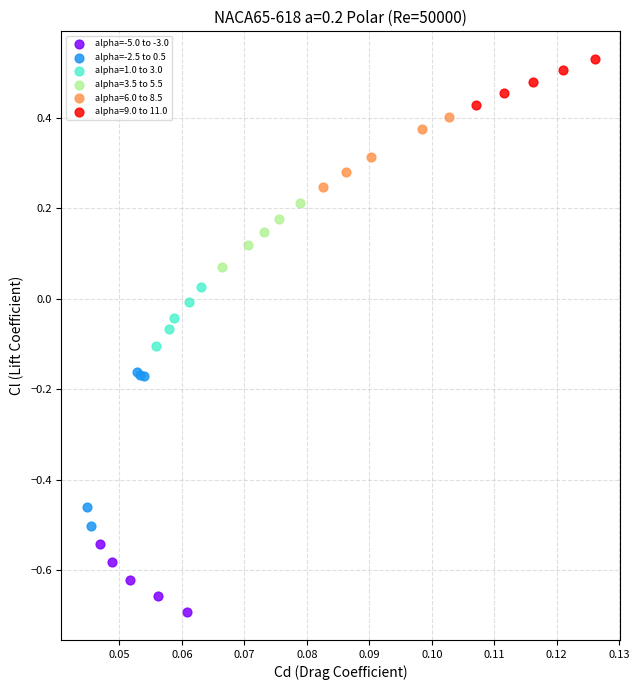

Which series has the largest Y range (max minus min)?

alpha=-2.5 to 0.5